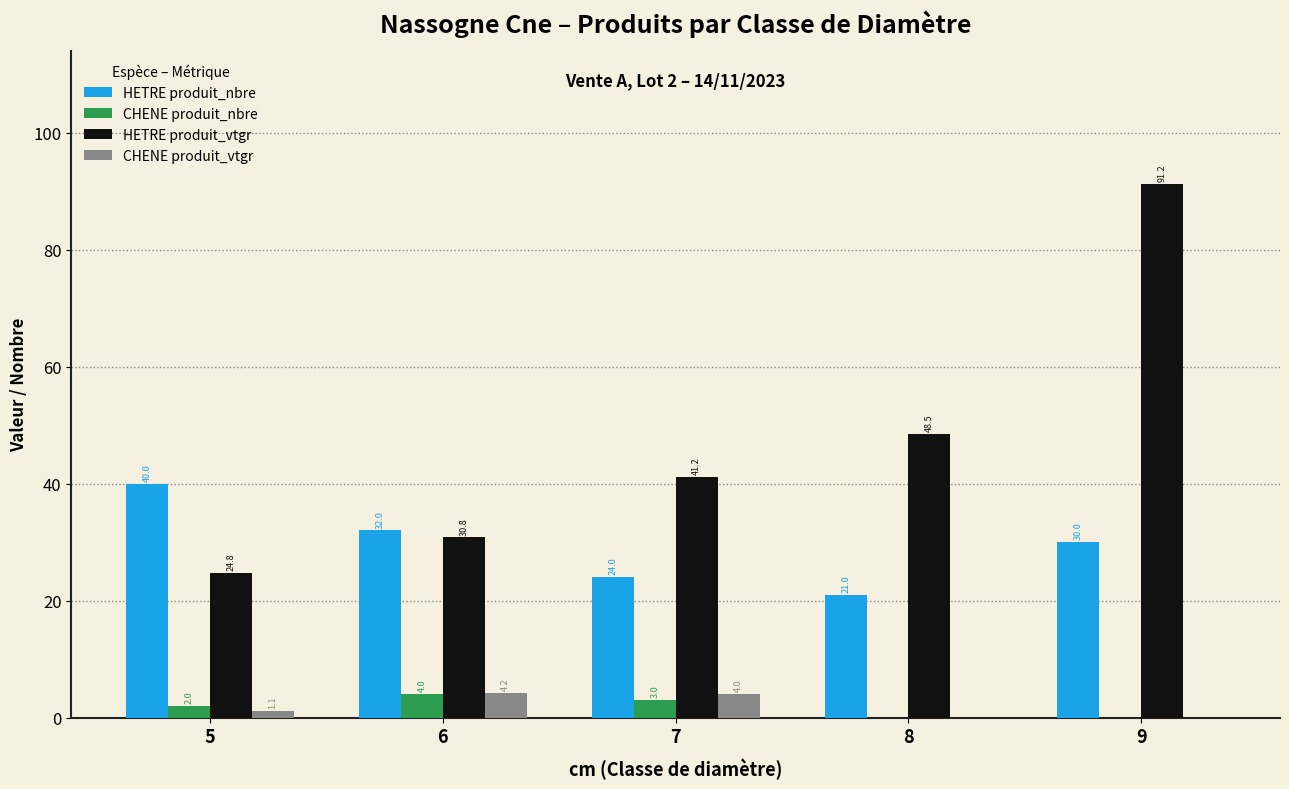

What is the sum of all CHENE produit_nbre values?

9.0